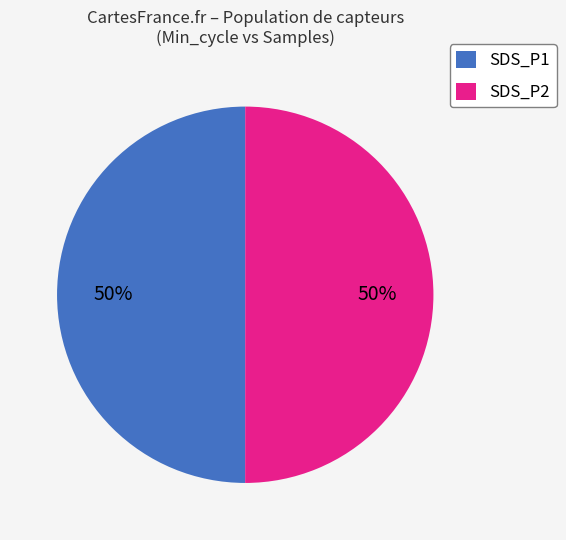

Do SDS_P1 and SDS_P2 together represent more than half of the pie?

Yes